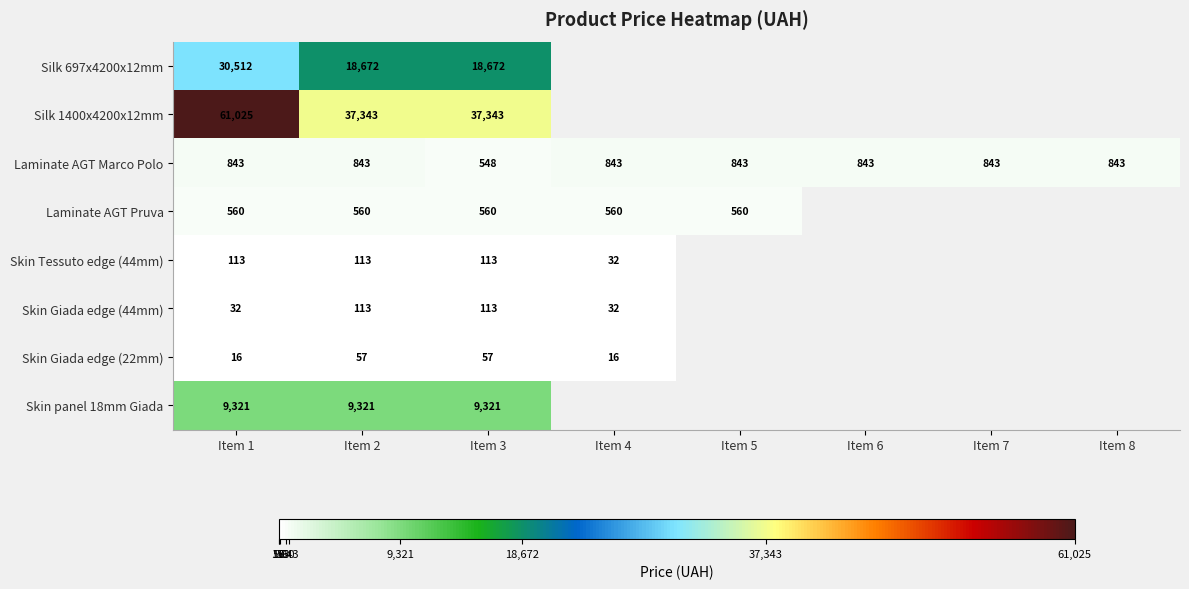

At which category does the chart reach its minimum across all series?

Item 1